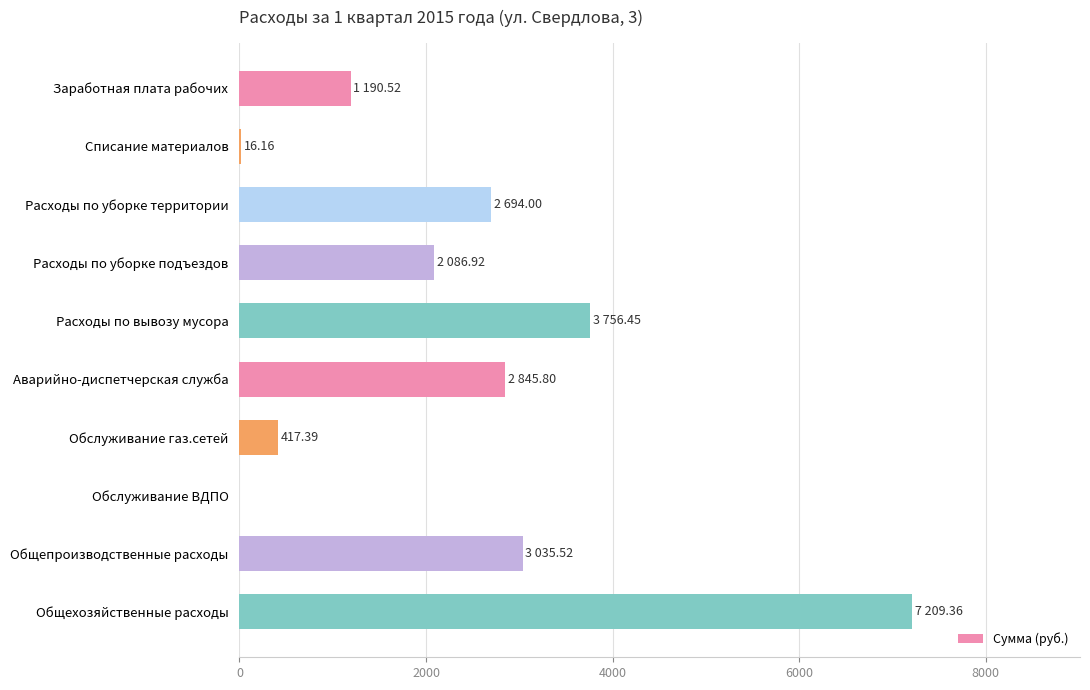

What is the average value?

2325.2